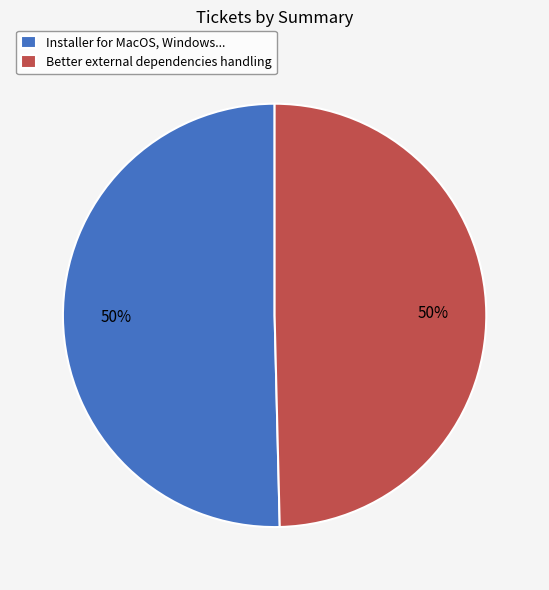

To the nearest percent, what is the average slice percentage?

50%